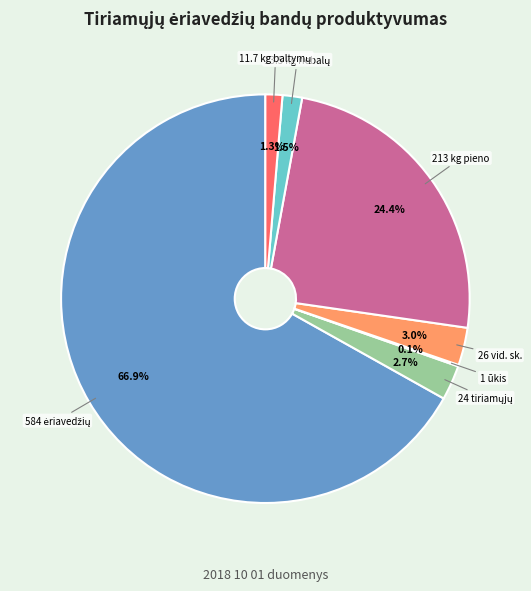

Does any single category account for the majority?

Yes